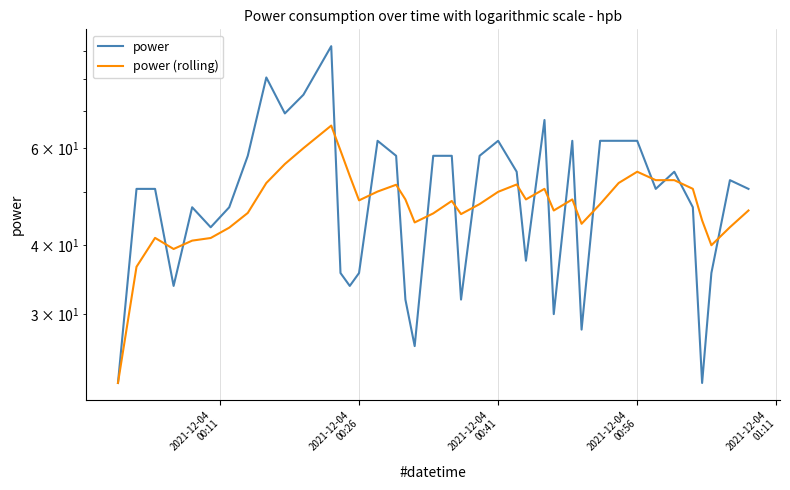

How many interior local peaks does the power (rolling) series have?

8